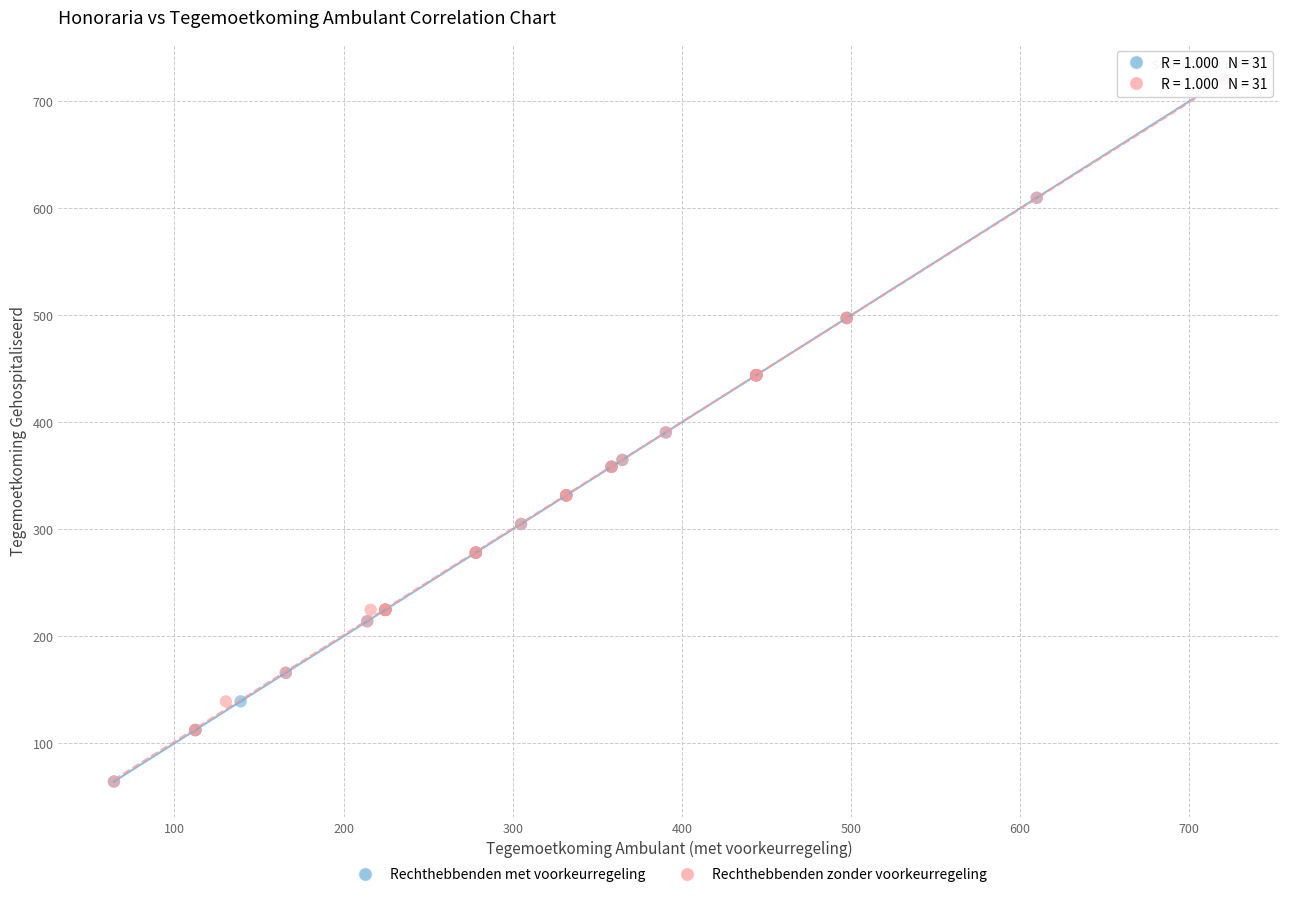

What are all the series names shown in the legend?

Rechthebbenden met voorkeurregeling, Rechthebbenden zonder voorkeurregeling